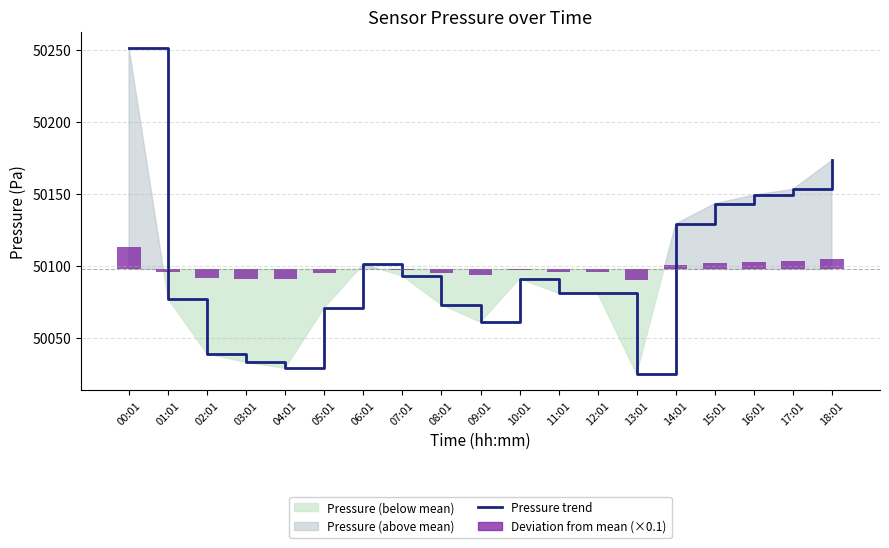

Is it true that Deviation from mean (×0.1) equals 1.2 at 16:01?

False